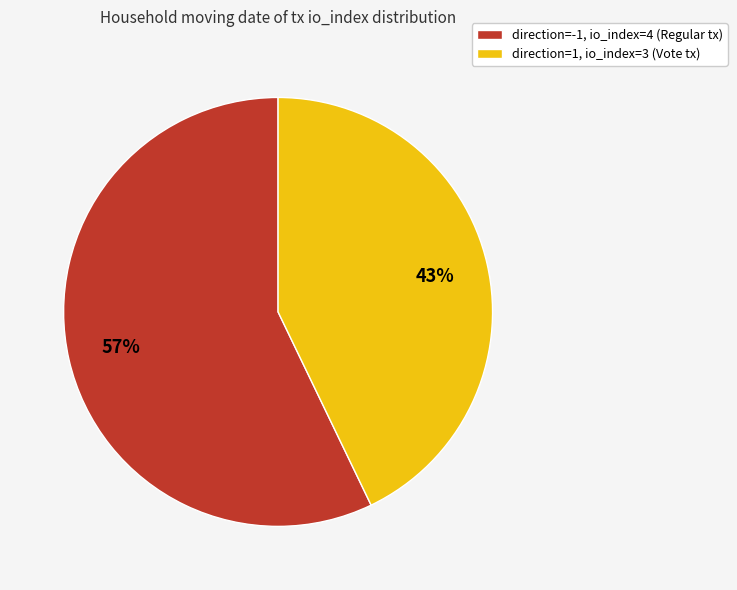

To the nearest percent, what portion does direction=1, io_index=3 (Vote tx) represent?

43%